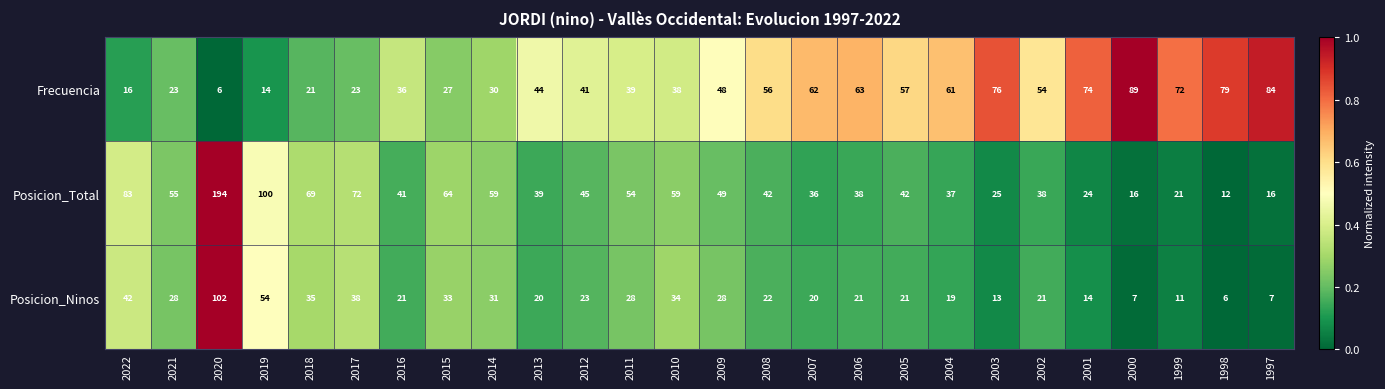

Which series has the largest total across all categories?

Posicion_Total